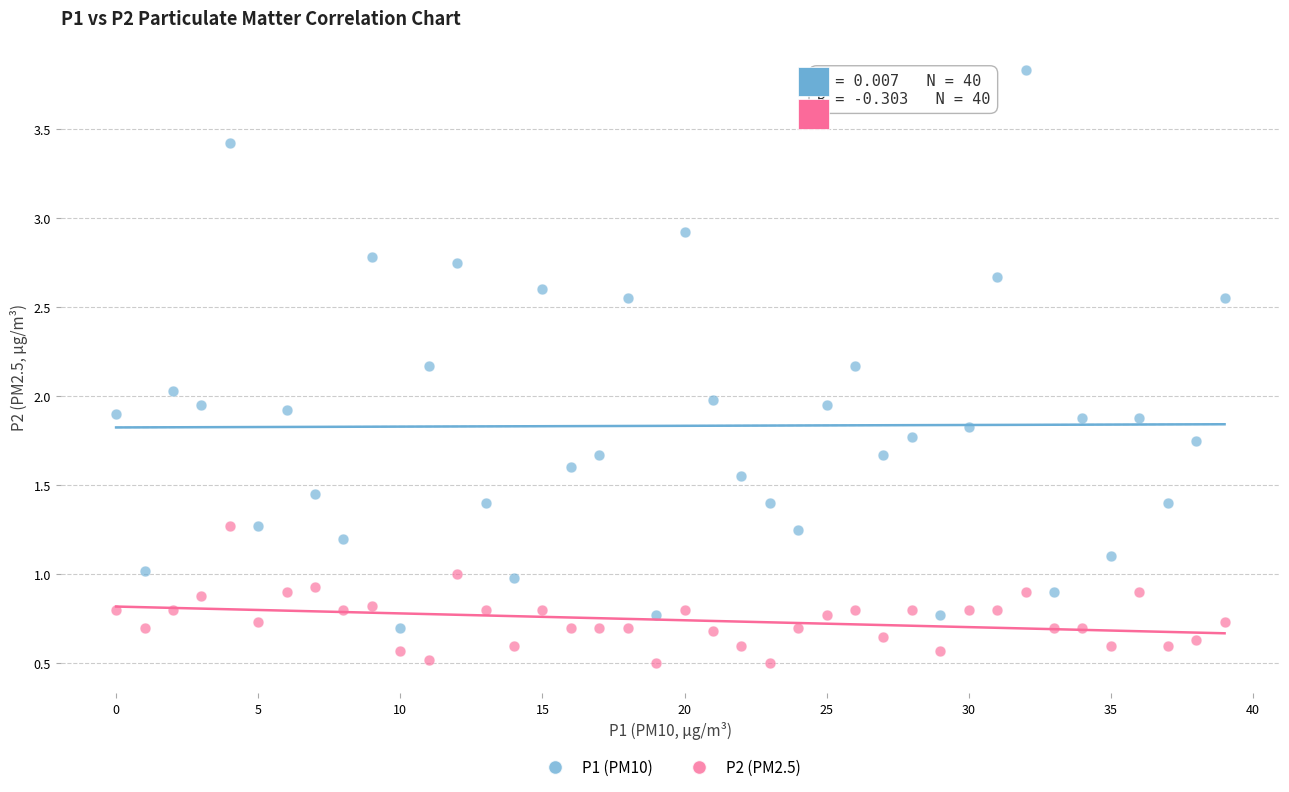

Across all data points, what is the range of Y values (max minus min)?

3.3